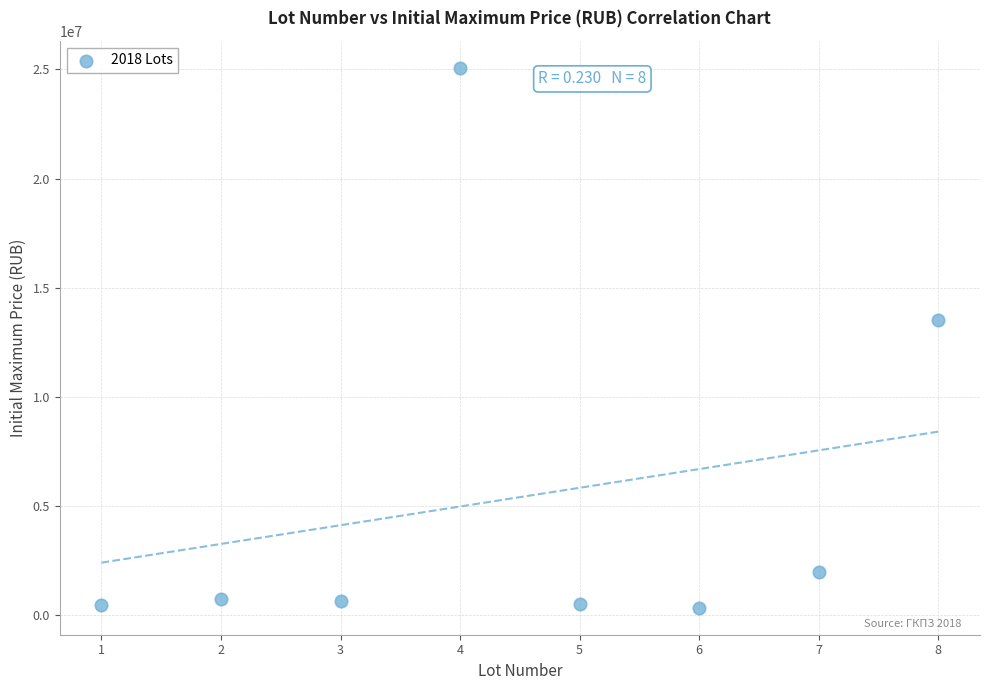

What Y value in the scatter plot is closest to 12705859?

13500000.0